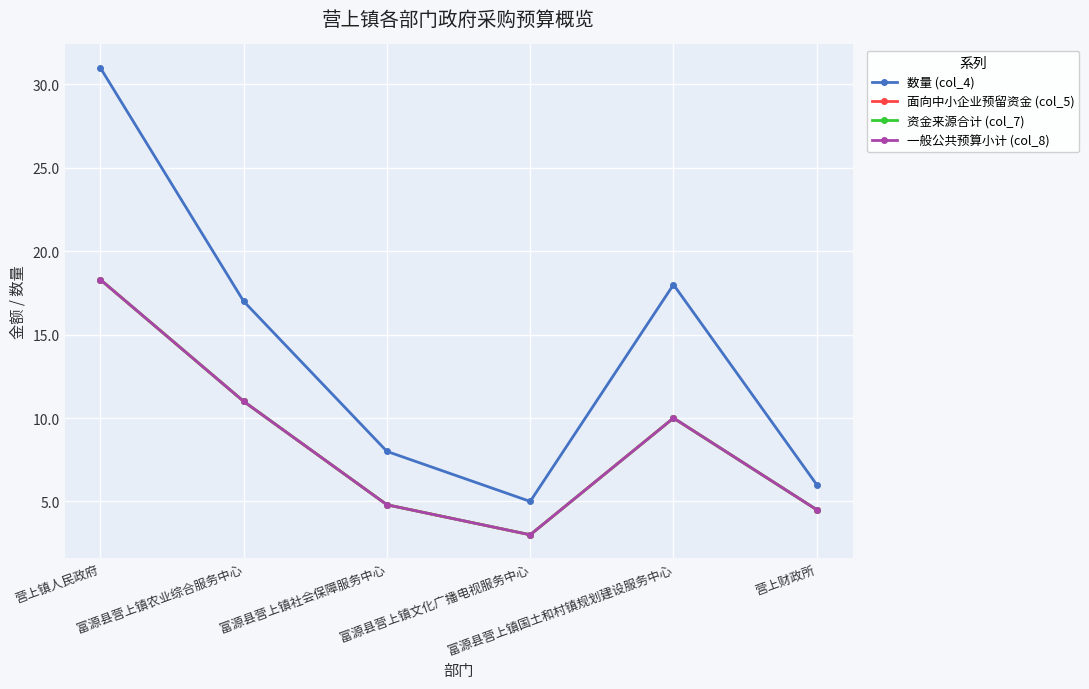

Which has a higher value, 富源县营上镇文化广播电视服务中心 or 富源县营上镇社会保障服务中心?

富源县营上镇社会保障服务中心